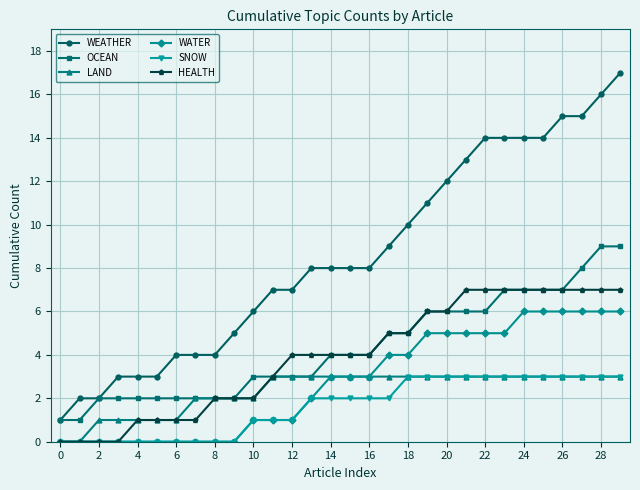

Which series has the largest total across all categories?

WEATHER